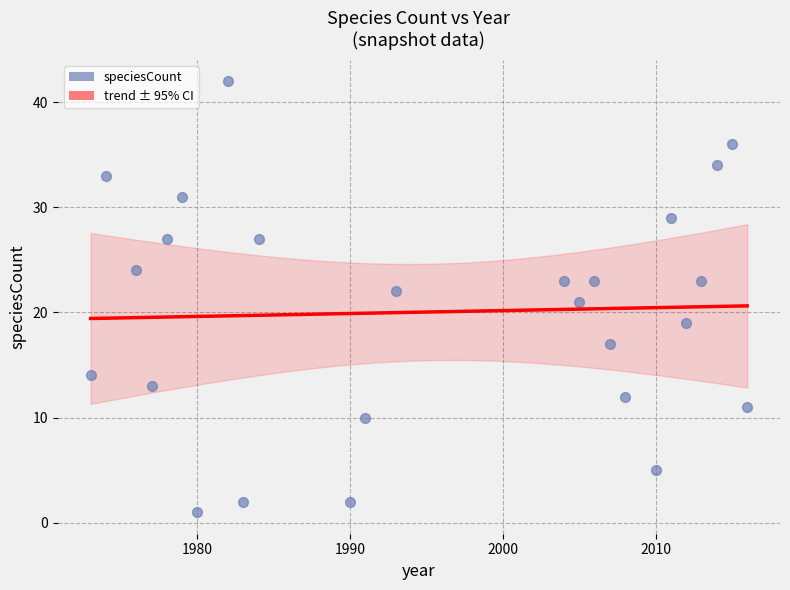

What is the range of X values (max minus min)?

43